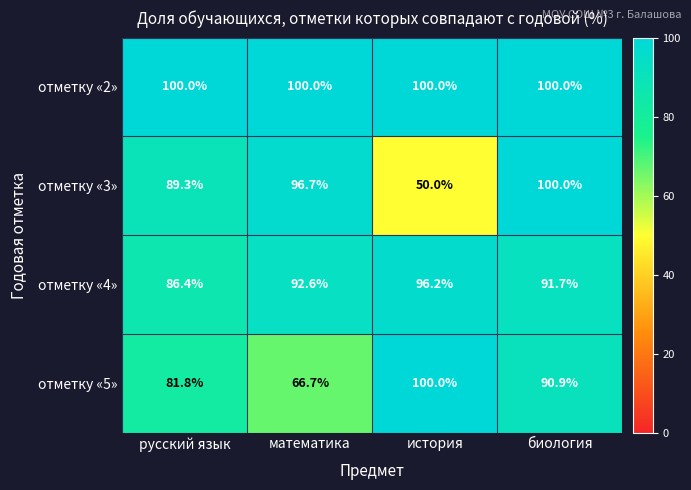

Which series has the largest range (max minus min)?

отметку «3»